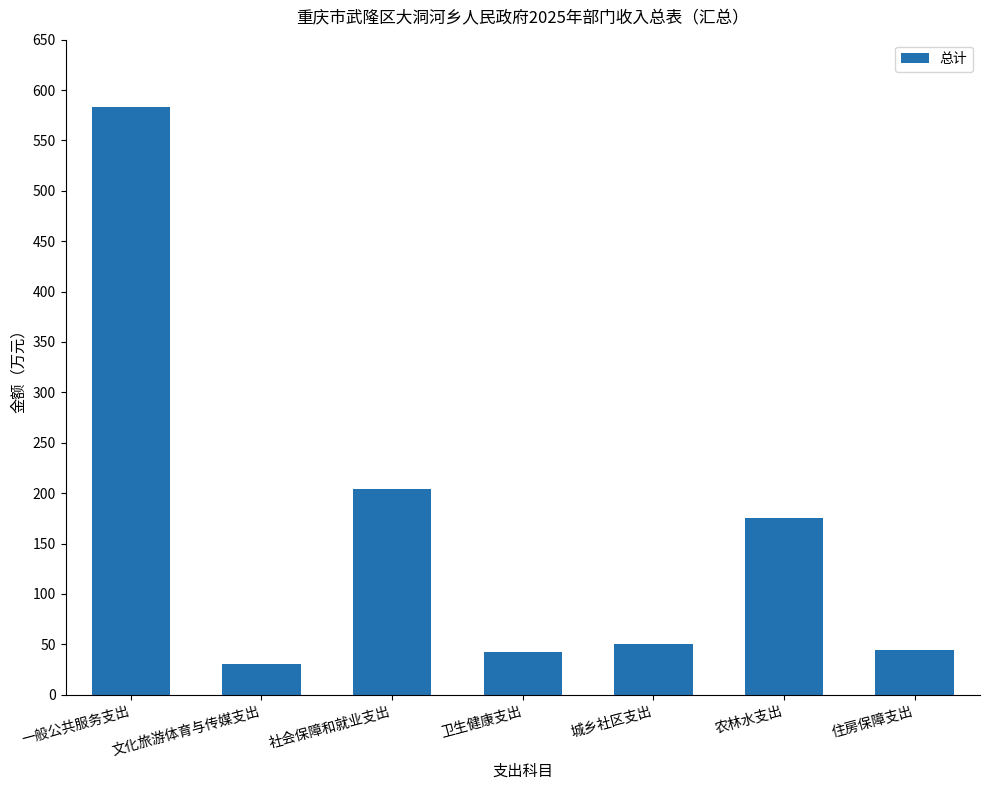

Which has a higher value, 文化旅游体育与传媒支出 or 住房保障支出?

住房保障支出